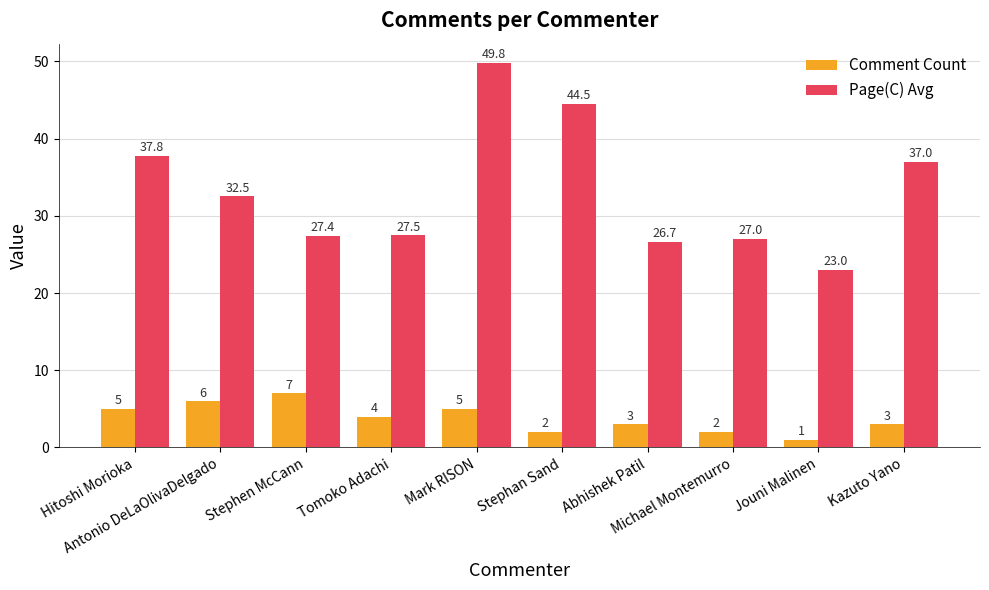

Read the Comment Count value at Tomoko Adachi.

4.0